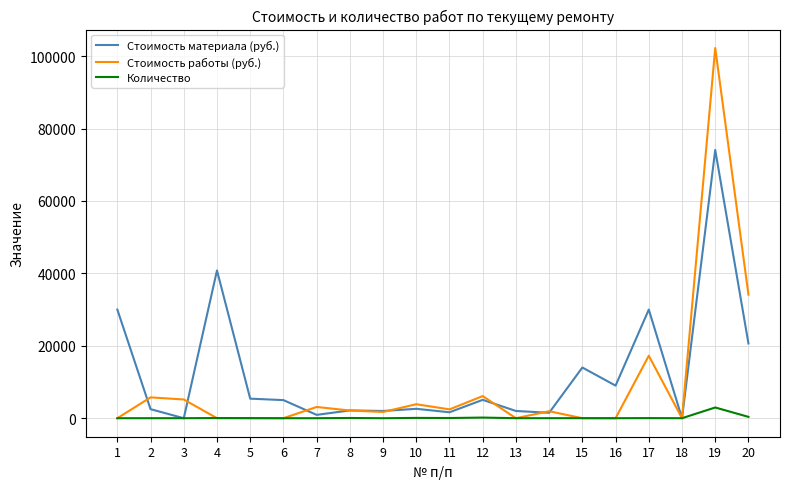

The value of Стоимость материала (руб.) at 15 is 22557.1. True or false?

False